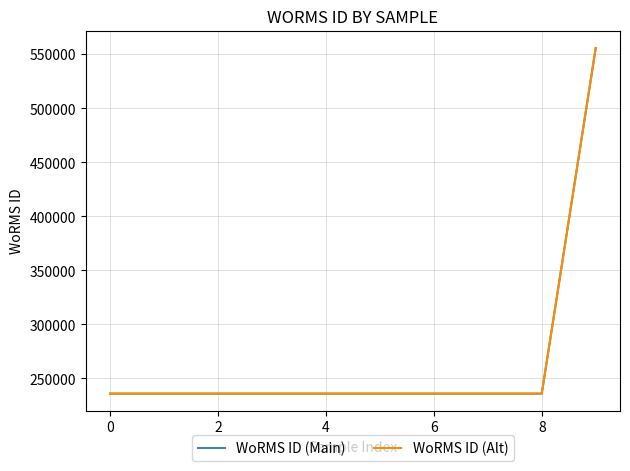

What is the maximum value for WoRMS ID (Alt)?

555903